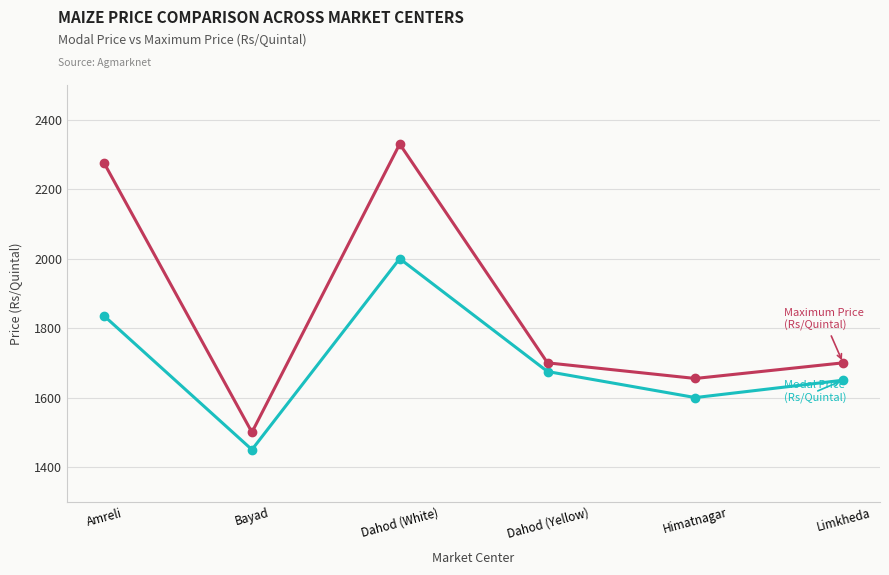

At which category is the sum across all series the highest?

Dahod (White)